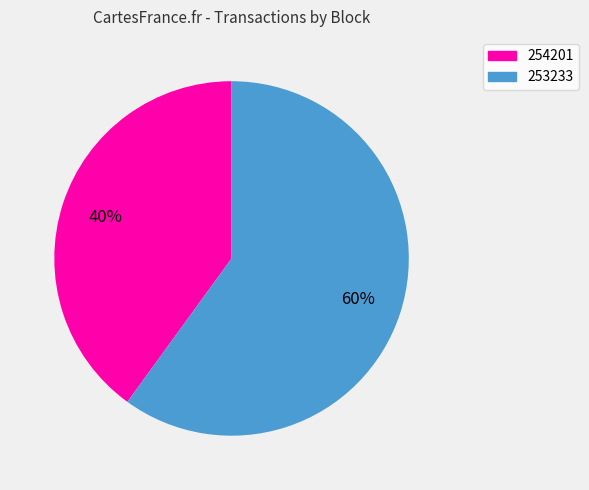

Is there any slice that represents more than half of the pie?

Yes